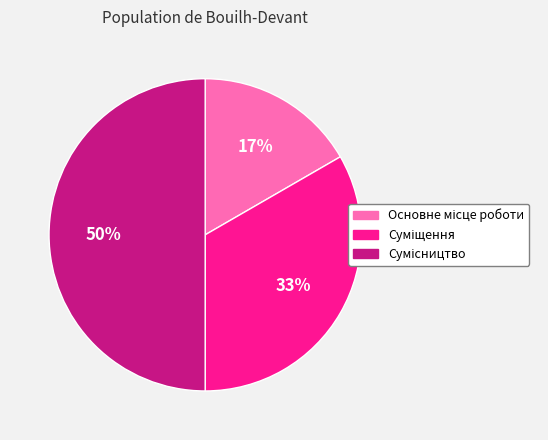

To the nearest percent, what is the average slice percentage?

33%